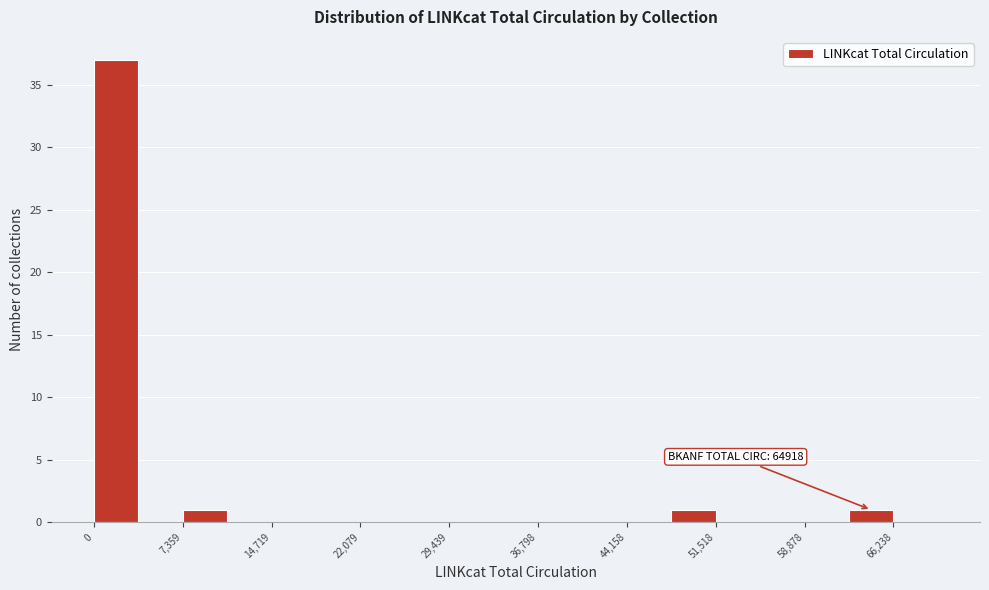

Read against the x-axis, roughly where is the centre of the tallest bar?

2000